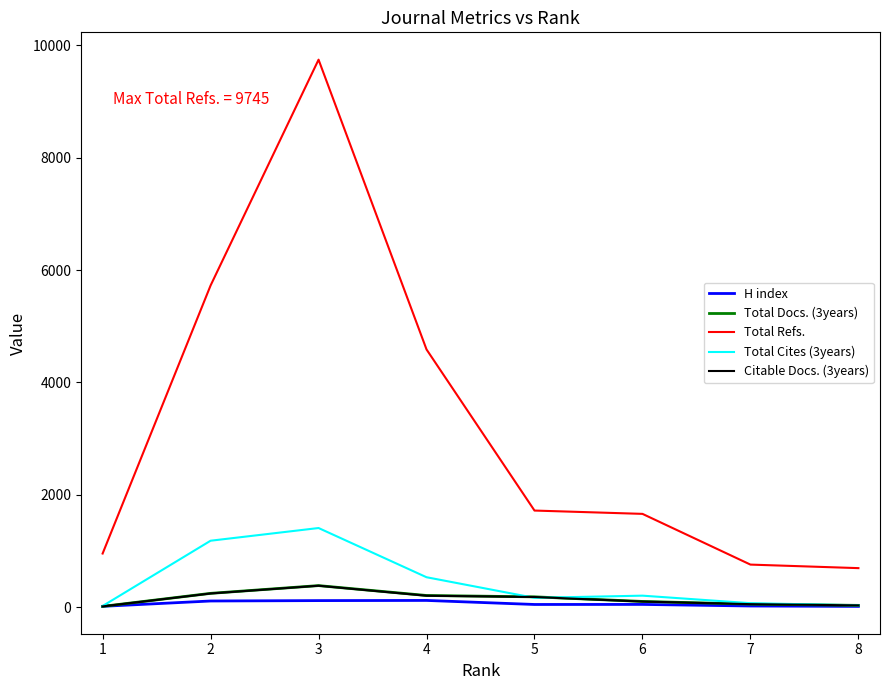

What is the sum of all Total Refs. values?

25835